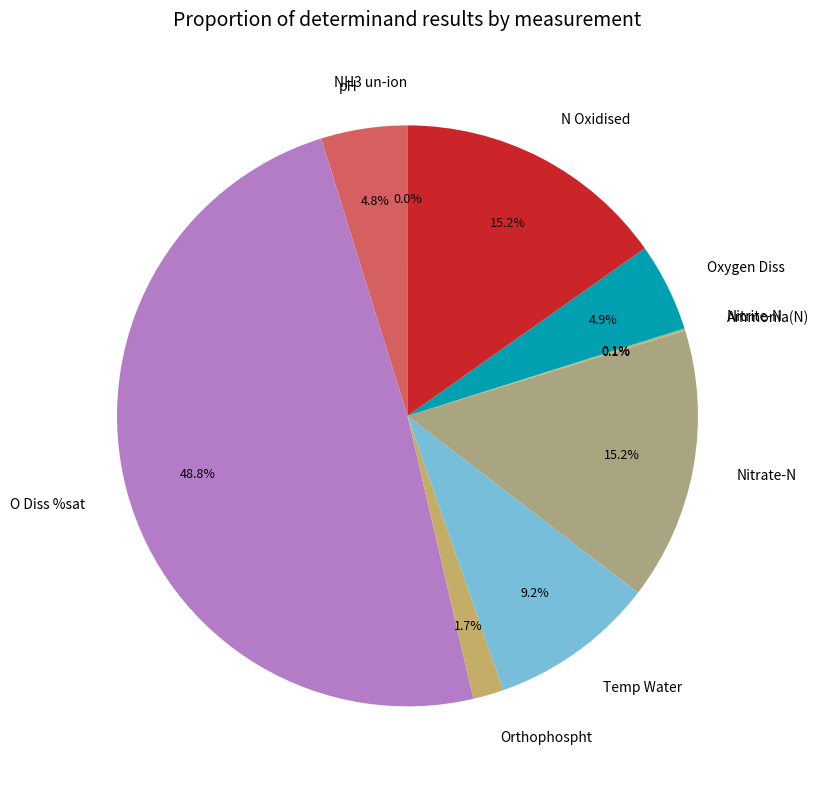

Which has a higher value, Orthophospht or N Oxidised?

N Oxidised